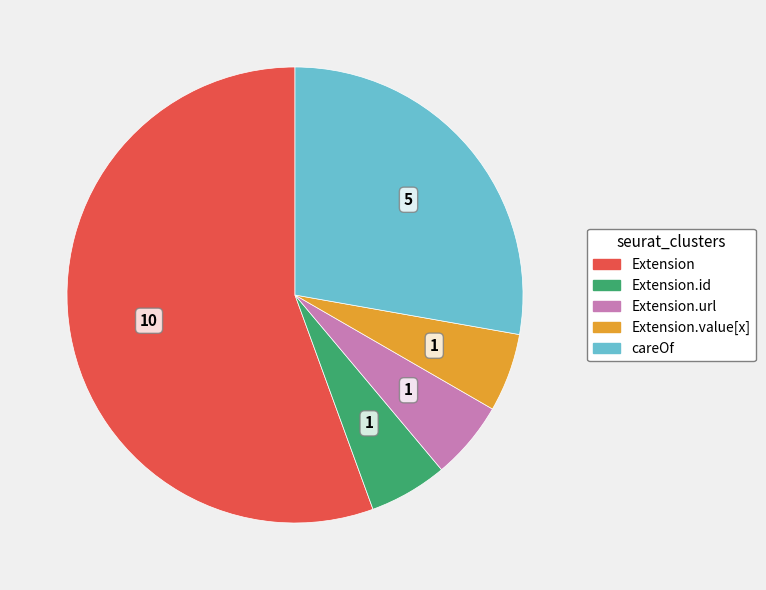

Does any single category account for the majority?

Yes